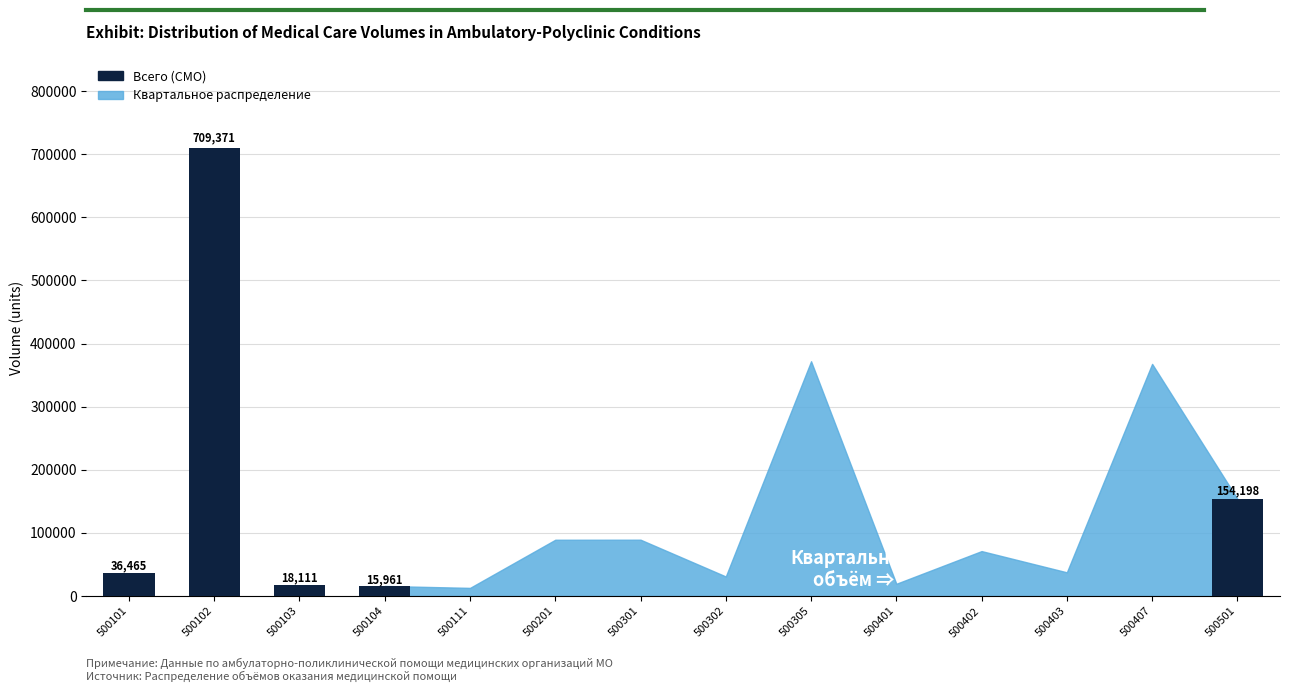

What is the difference between the highest and lowest values at 500111?

9889